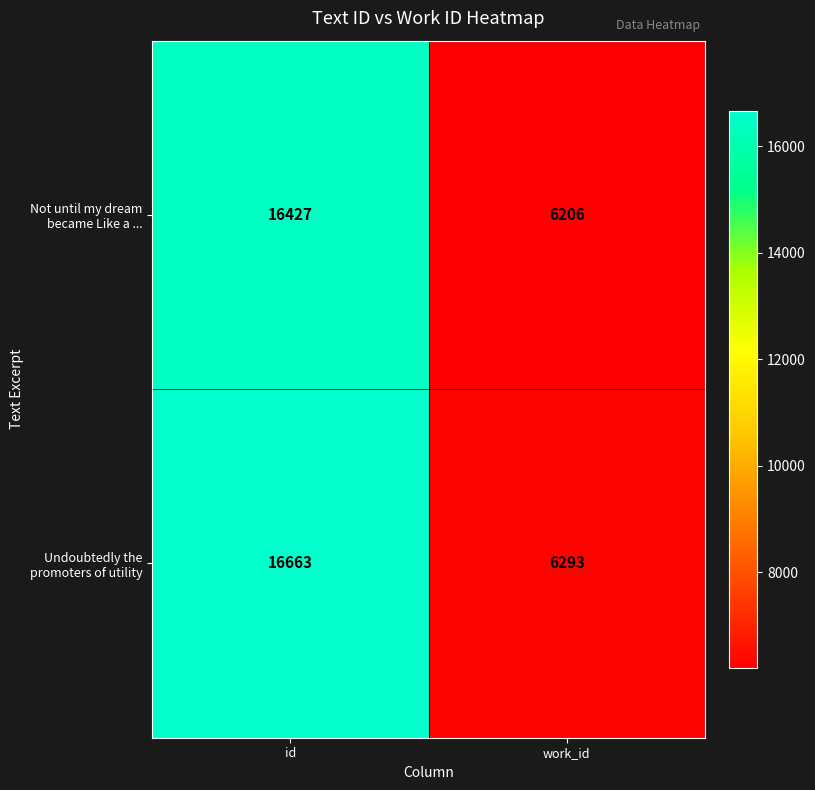

Which label corresponds to the largest value in the chart?

id